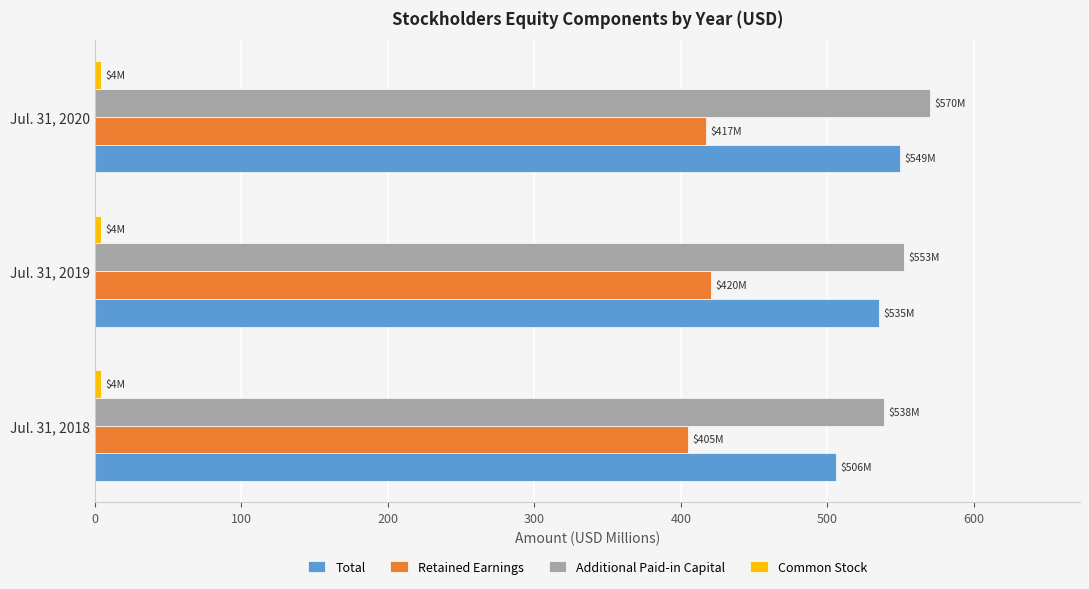

True or false: Total has a value of 535.1 at Jul. 31, 2019.

True